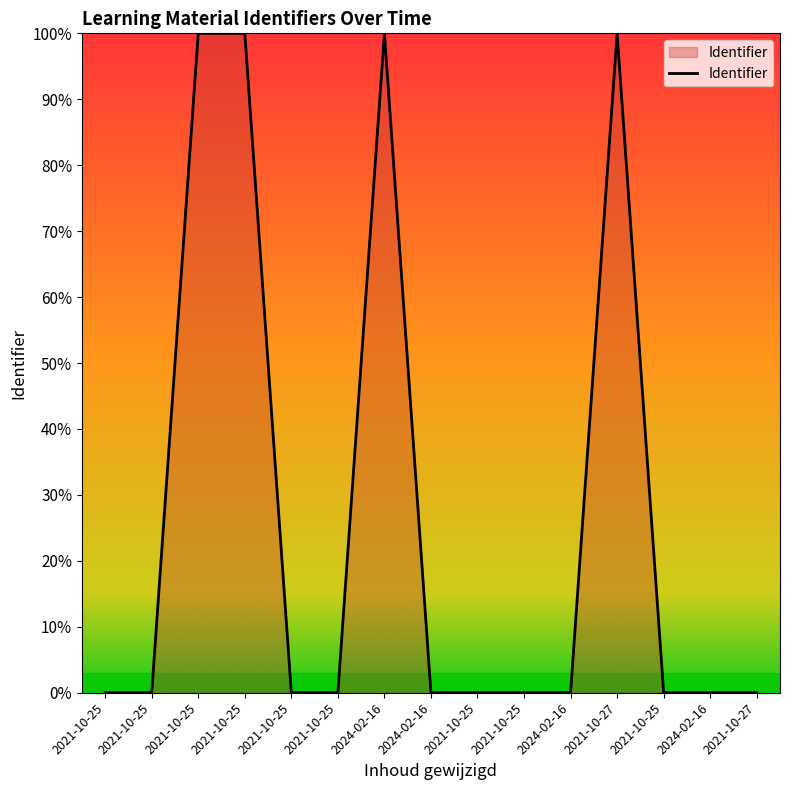

Rank the categories by value from highest to lowest.

2021-10-27, 2024-02-16, 2021-10-25, 2021-10-25, 2021-10-27, 2024-02-16, 2021-10-25, 2024-02-16, 2021-10-25, 2021-10-25, 2024-02-16, 2021-10-25, 2021-10-25, 2021-10-25, 2021-10-25